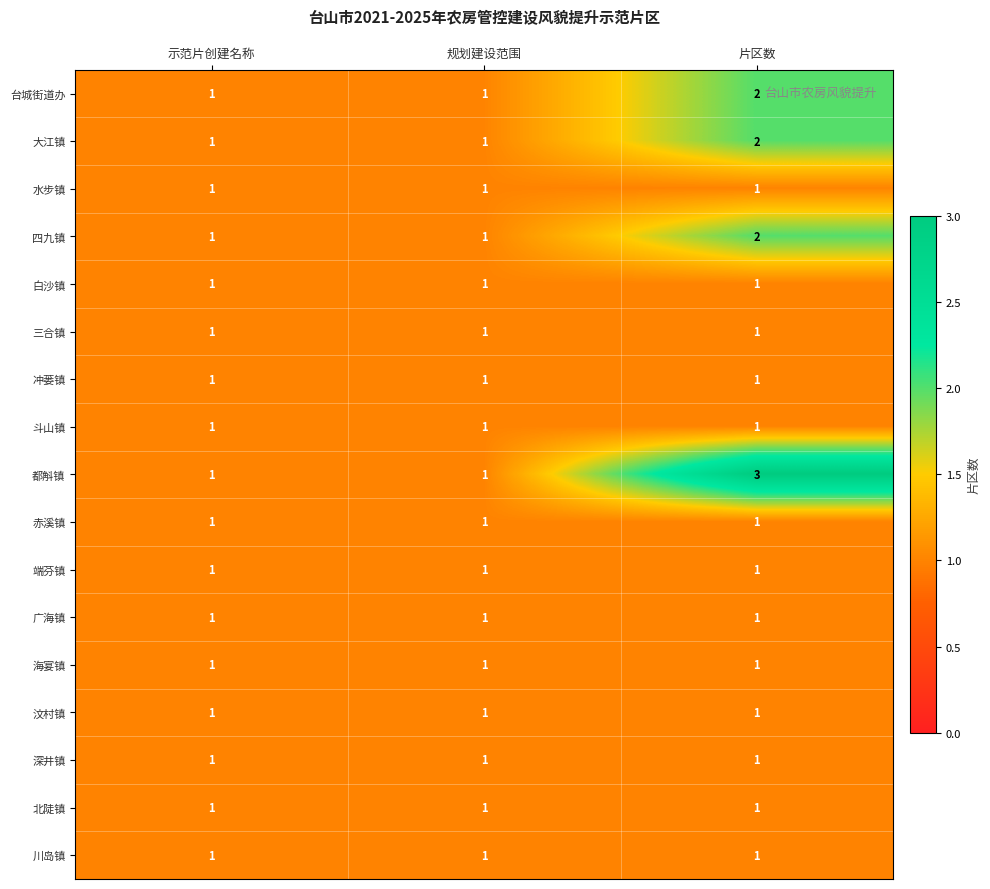

What is the sum of the 大江镇 values at 片区数 and 规划建设范围?

3